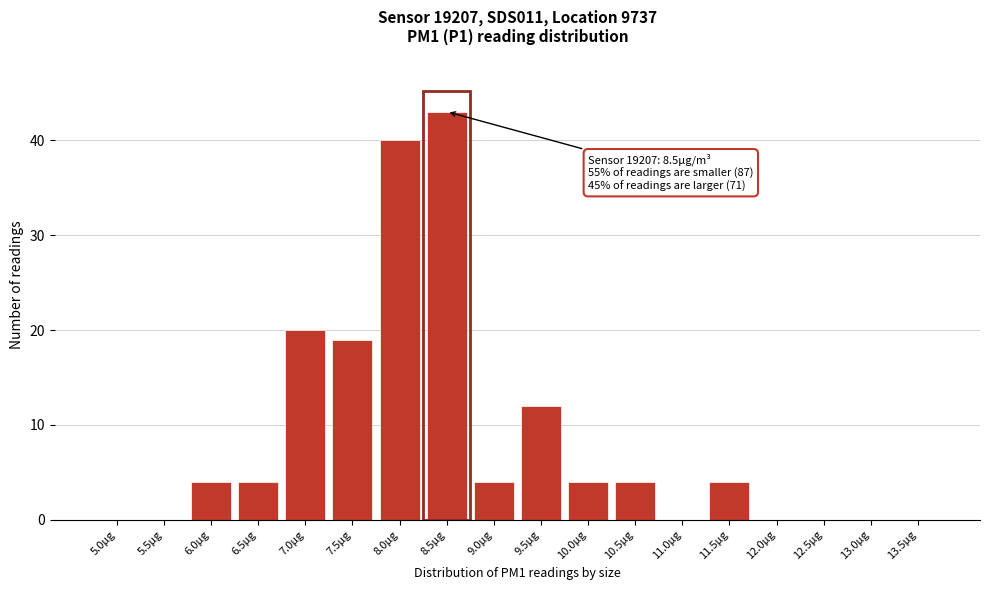

Reading left to right, list all the values displayed in this chart.

5.0µg=0	5.5µg=0	6.0µg=4	6.5µg=4	7.0µg=20	7.5µg=19	8.0µg=40	8.5µg=43	9.0µg=4	9.5µg=12	10.0µg=4	10.5µg=4	11.0µg=0	11.5µg=4	12.0µg=0	12.5µg=0	13.0µg=0	13.5µg=0